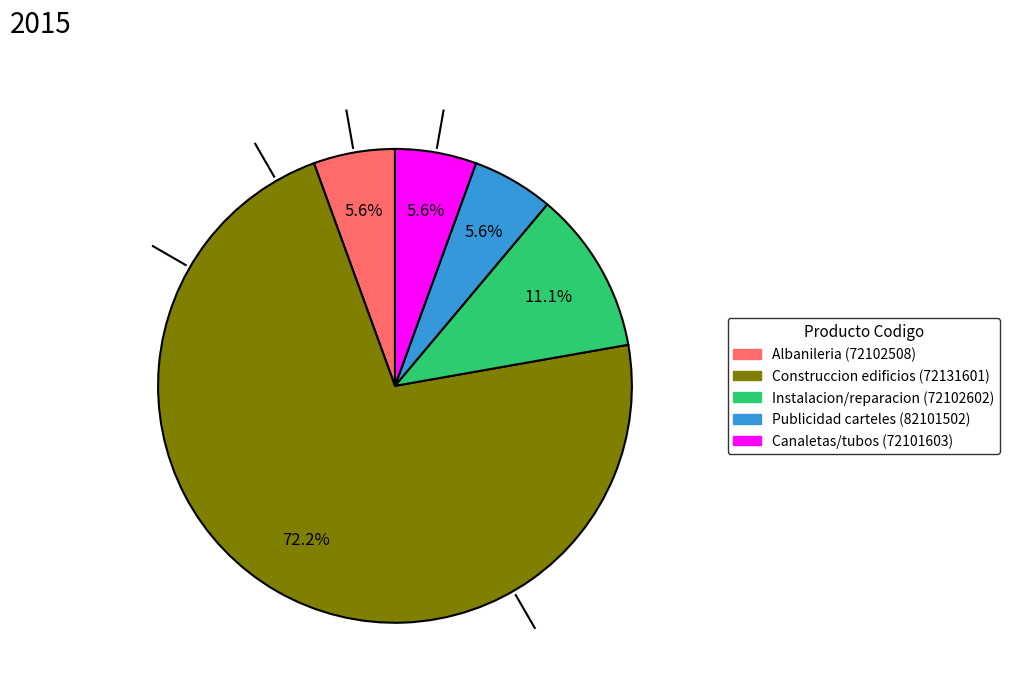

How many segments does this pie chart have?

5